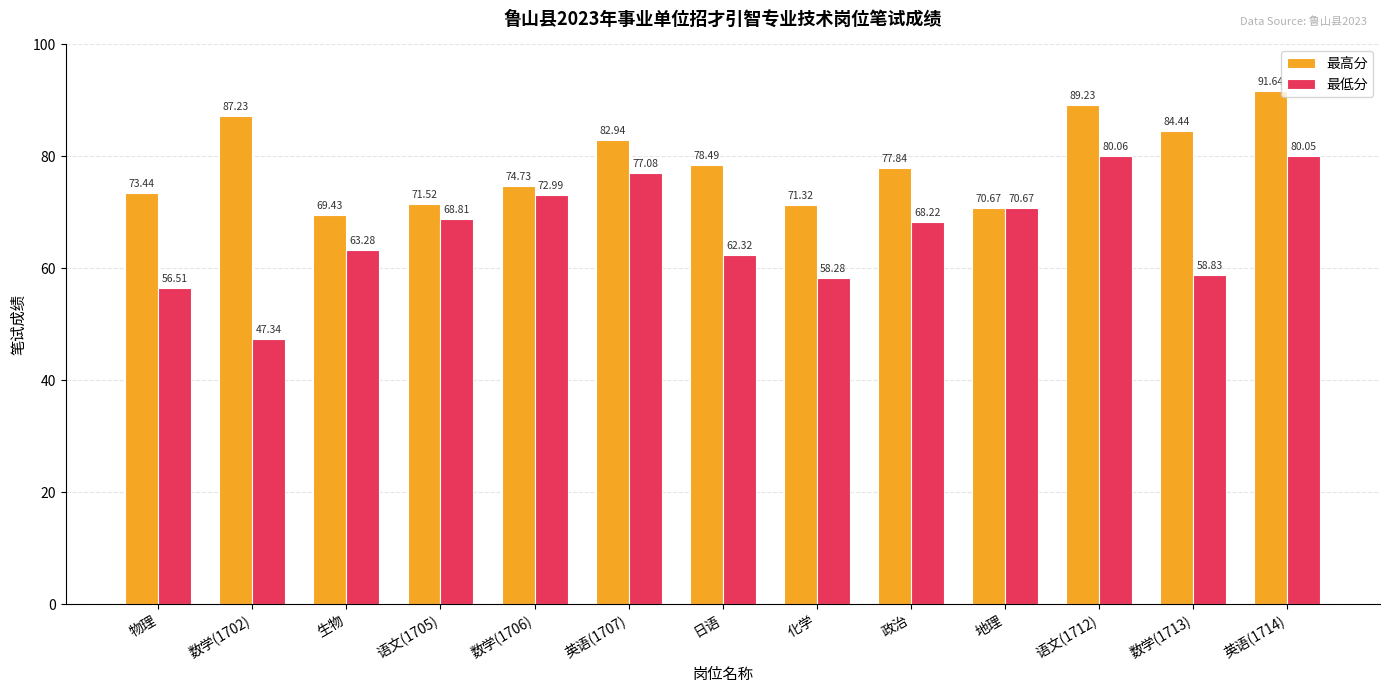

Which series has the widest spread of values?

最低分